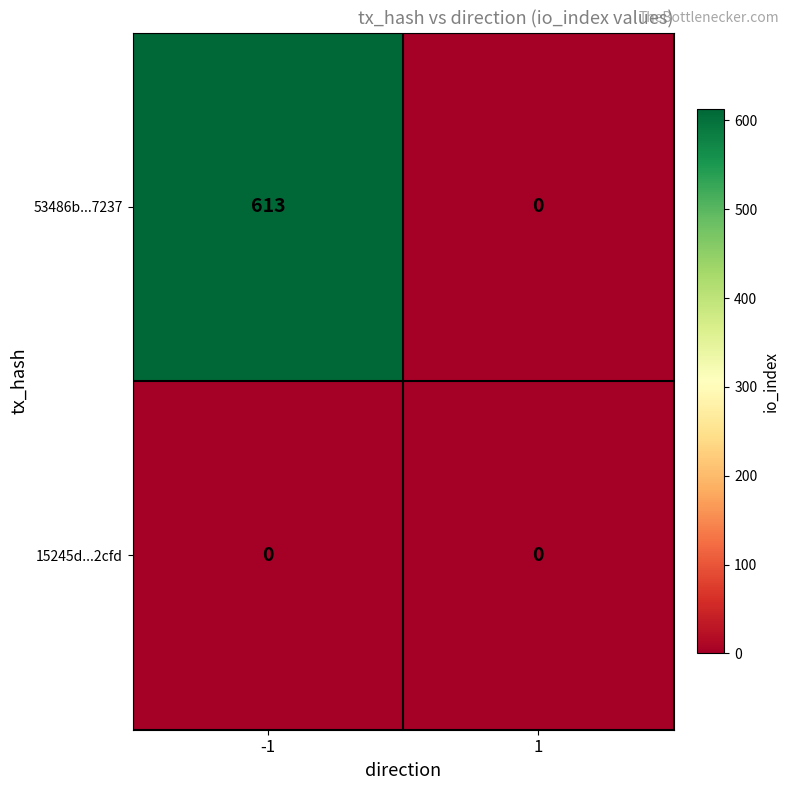

Is it true that 15245d...2cfd equals 0 at 1?

True